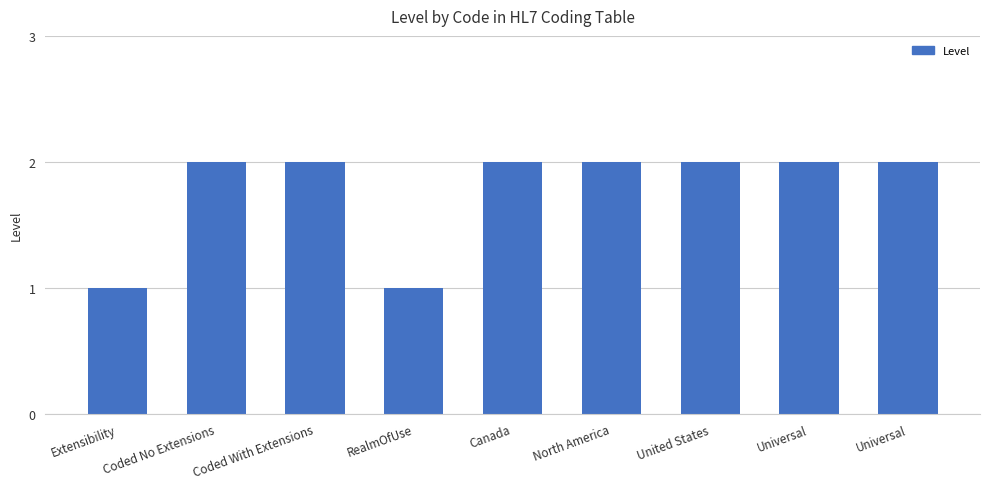

Reading right to left, transcribe all the data shown in this chart.

2	2	2	2	2	1	2	2	1